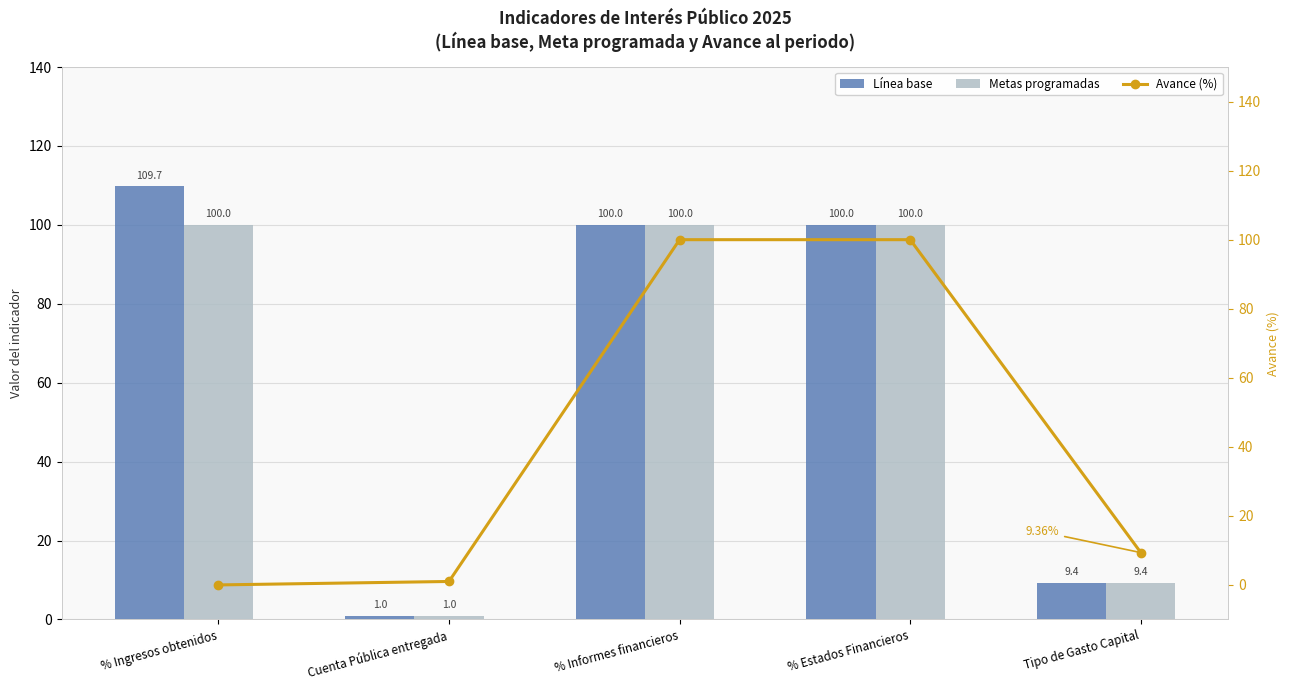

True or false: Metas programadas has a value of 100.0 at % Ingresos obtenidos.

True